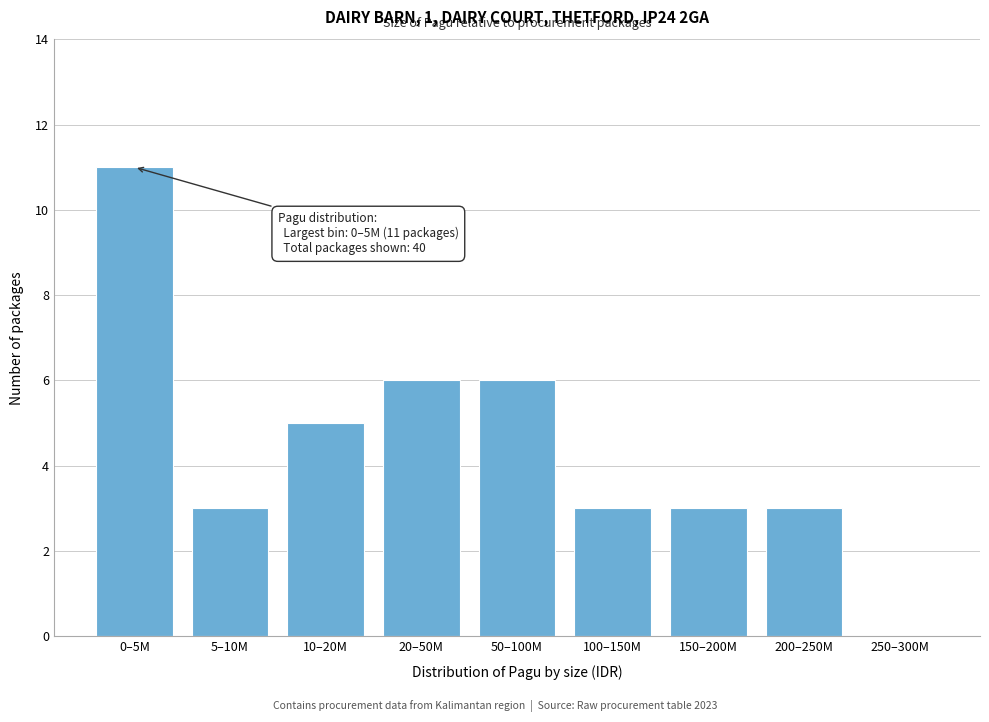

Reading left to right, extract all data points from this chart.

0–5M=11	5–10M=3	10–20M=5	20–50M=6	50–100M=6	100–150M=3	150–200M=3	200–250M=3	250–300M=0